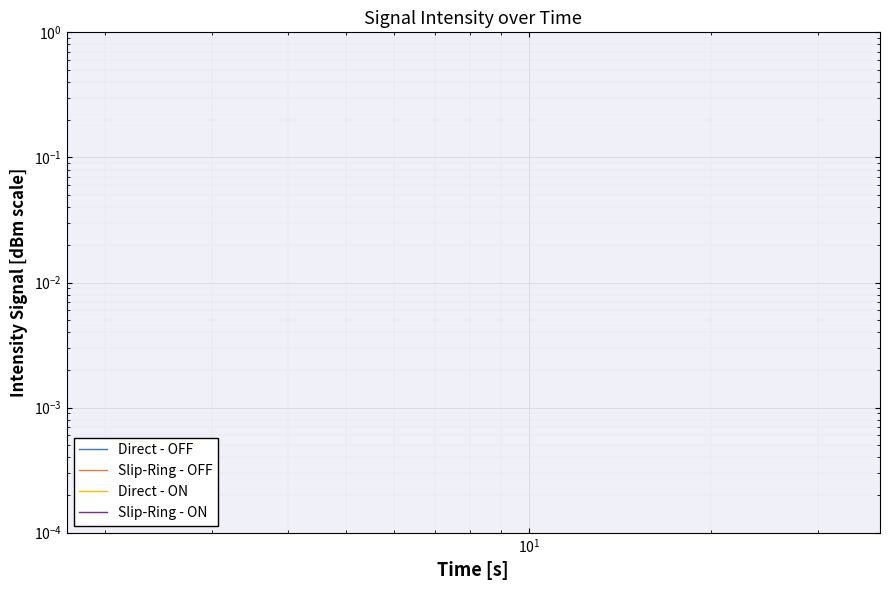

How many data points in Direct - ON are less than 4?

10